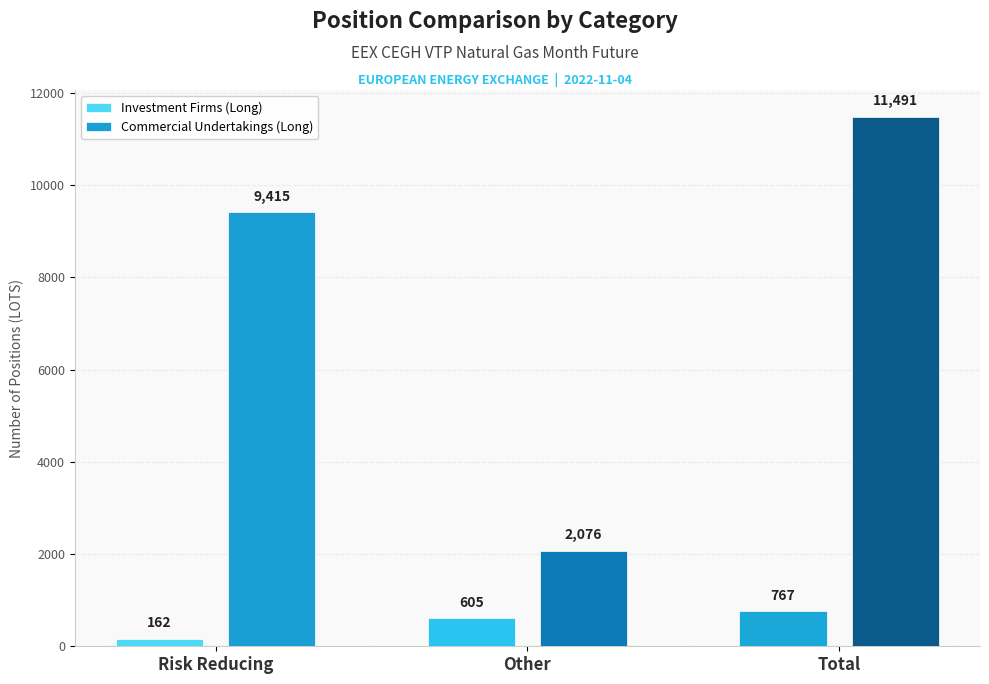

List the series in order of their overall mean, lowest first.

Investment Firms (Long), Commercial Undertakings (Long)